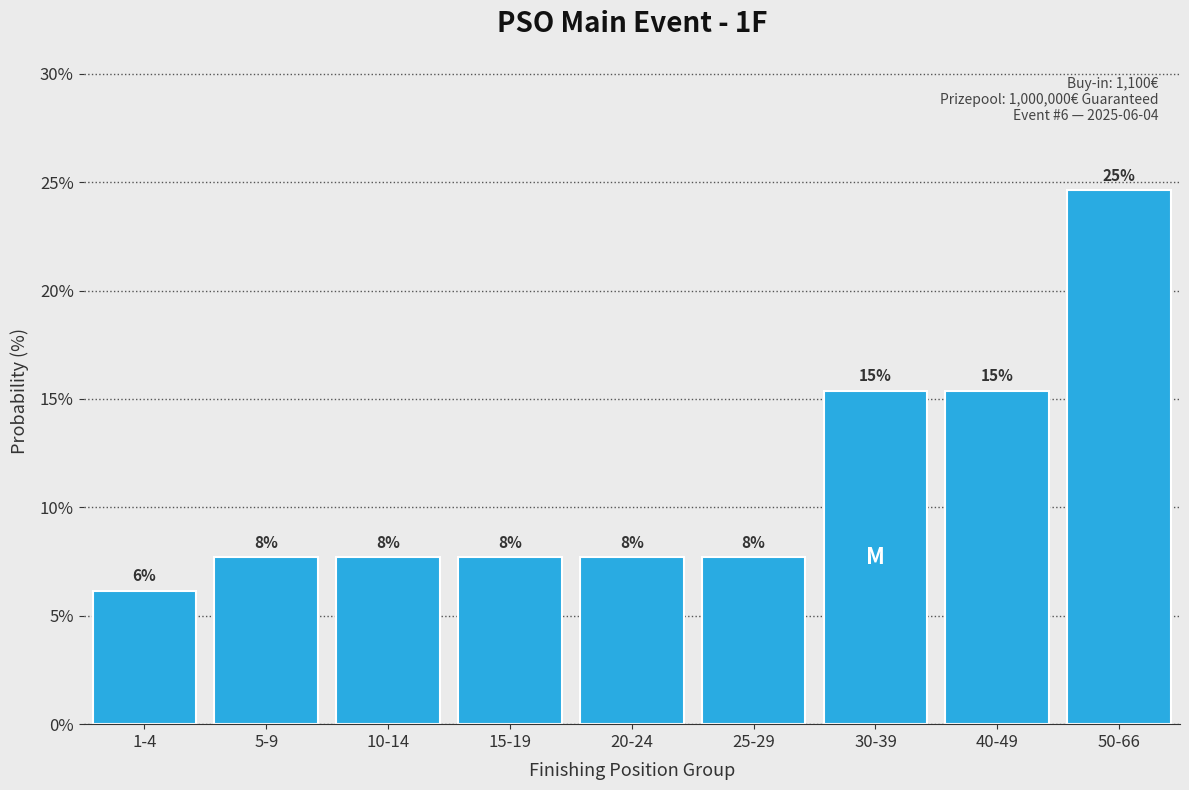

How many bars are there in total?

9